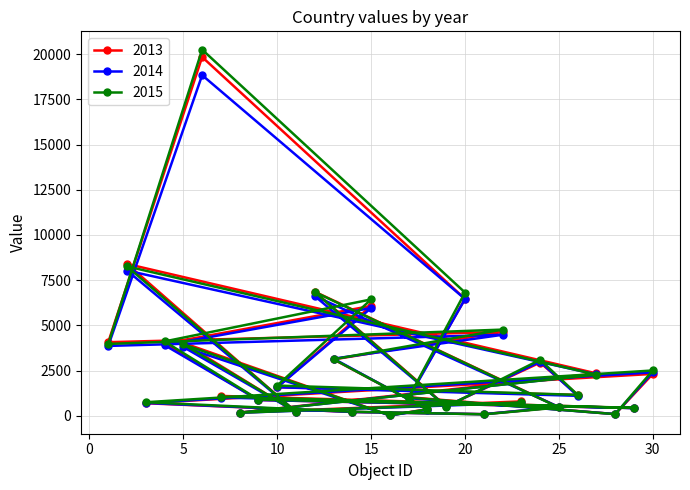

How many interior local peaks does the 2014 series have?

8